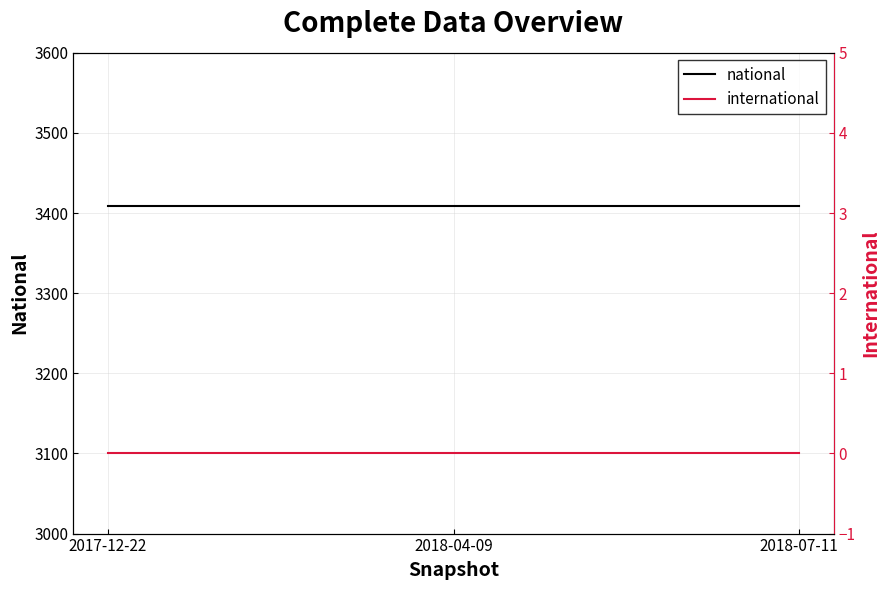

Which series has the largest total across all categories?

national